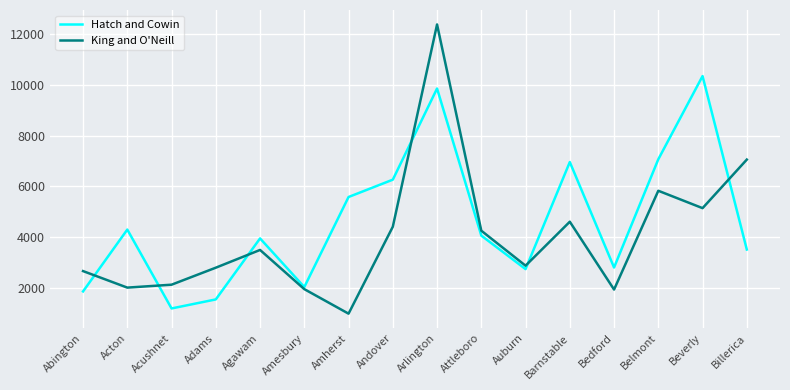

How many values in the Hatch and Cowin series are below 4061?

8